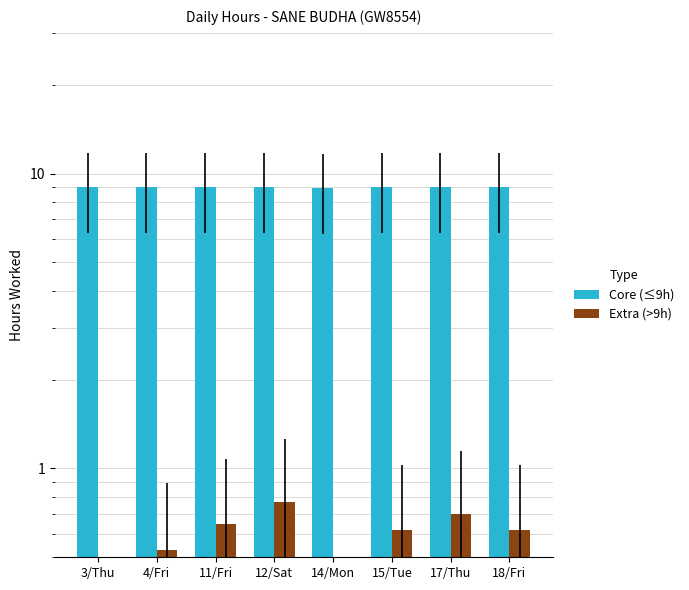

Which series has the widest spread of values?

Extra (>9h)